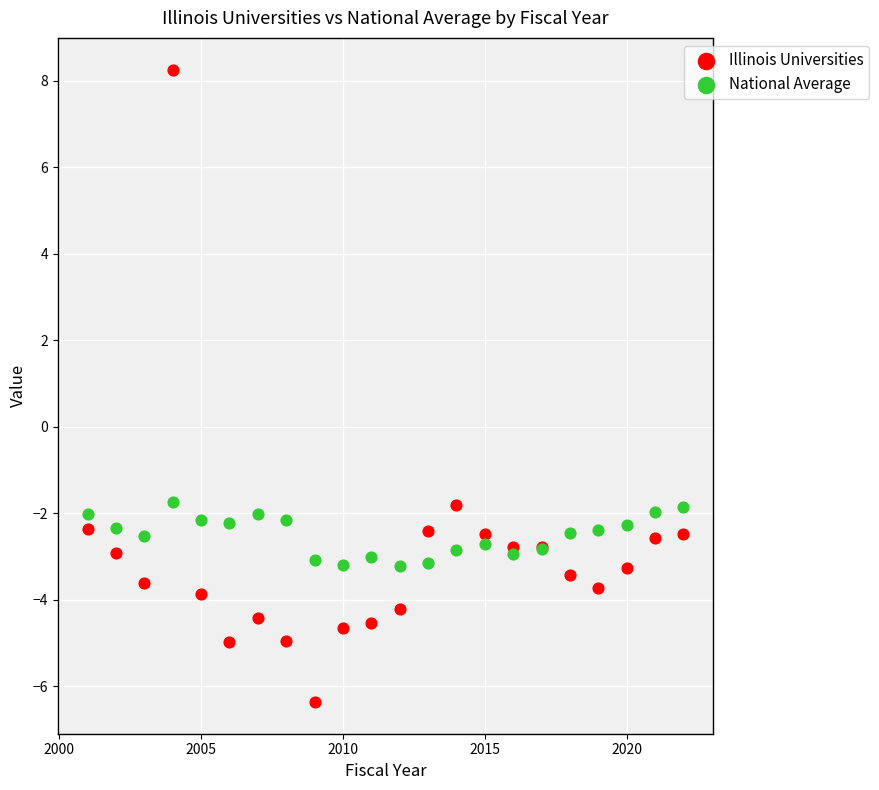

Which series contains the highest Y value?

Illinois Universities